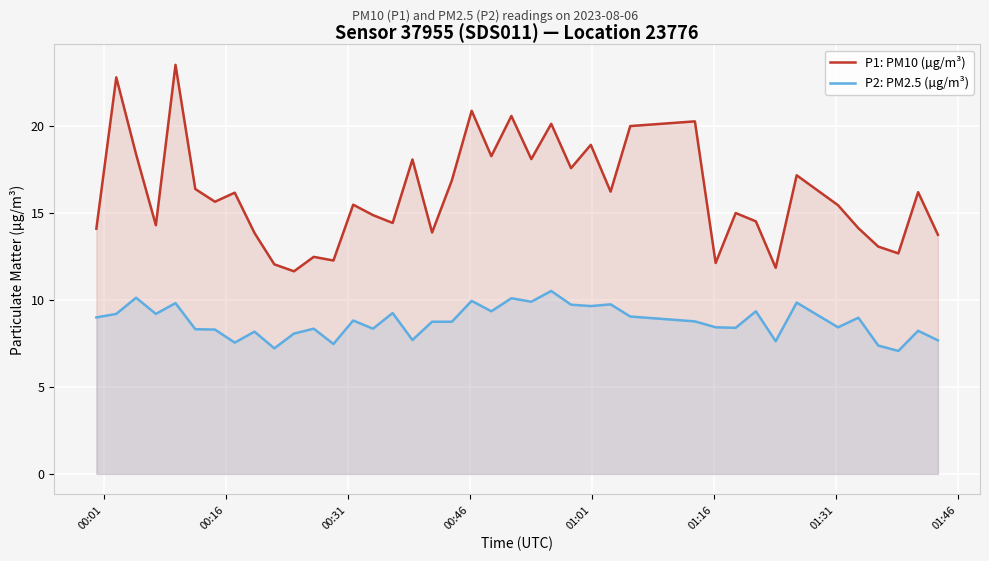

True or false: P2: PM2.5 (µg/m³) and P1: PM10 (µg/m³) cross at least once.

False